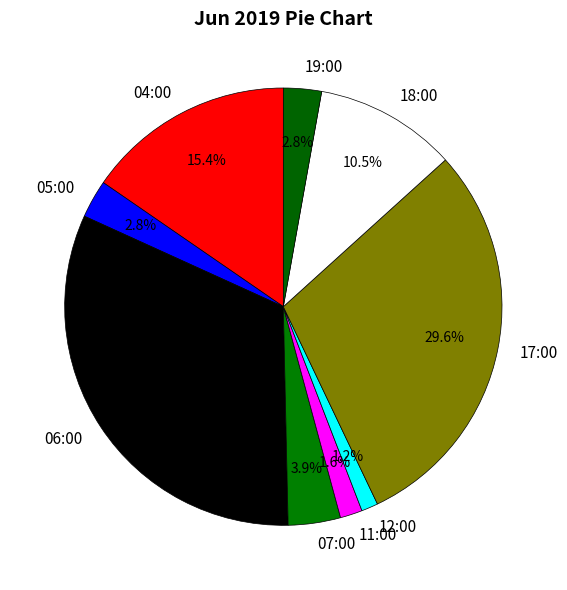

To the nearest percent, what is the average slice percentage?

11%